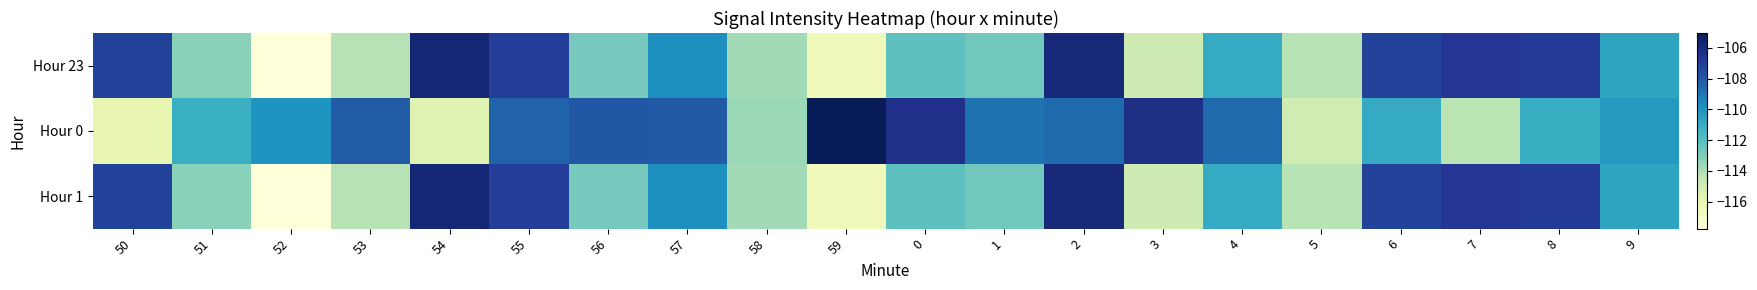

Reading left to right, extract all data points from this chart.

Hour 23: 50=-107.2	51=-113.2	52=-117.7	53=-114.2	54=-105.8	55=-107.0	56=-112.7	57=-109.8	58=-113.8	59=-116.5	0=-112.2	1=-112.7	2=-105.9	3=-114.8	4=-110.9	5=-114.2	6=-107.2	7=-106.7	8=-106.9	9=-110.7
Hour 0: 50=-115.9	51=-111.1	52=-110.0	53=-108.2	54=-115.5	55=-108.4	56=-108.0	57=-108.1	58=-113.6	59=-105.0	0=-106.4	1=-108.9	2=-108.6	3=-106.2	4=-108.6	5=-114.9	6=-110.9	7=-114.3	8=-111.1	9=-110.2
Hour 1: 50=-107.2	51=-113.2	52=-117.7	53=-114.2	54=-105.8	55=-107.0	56=-112.7	57=-109.8	58=-113.8	59=-116.5	0=-112.2	1=-112.7	2=-105.9	3=-114.8	4=-110.9	5=-114.2	6=-107.2	7=-106.7	8=-106.9	9=-110.7